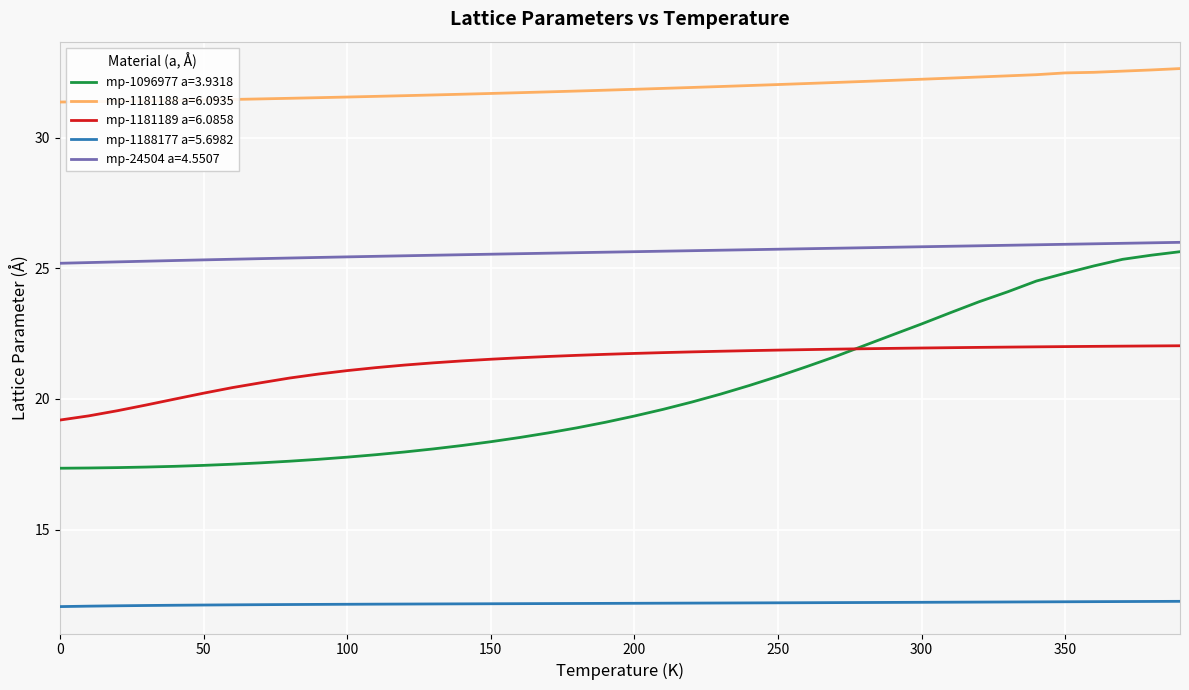

What is the minimum value for mp-1181189 a=6.0858?

19.2